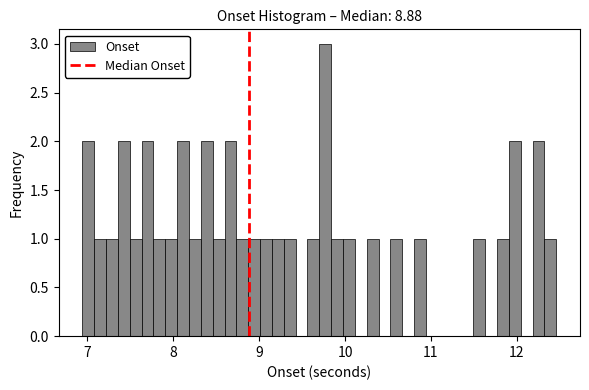

Around what value on the x-axis is the tallest bar? Give the approximate position of its centre, as read against the axis.

9.8